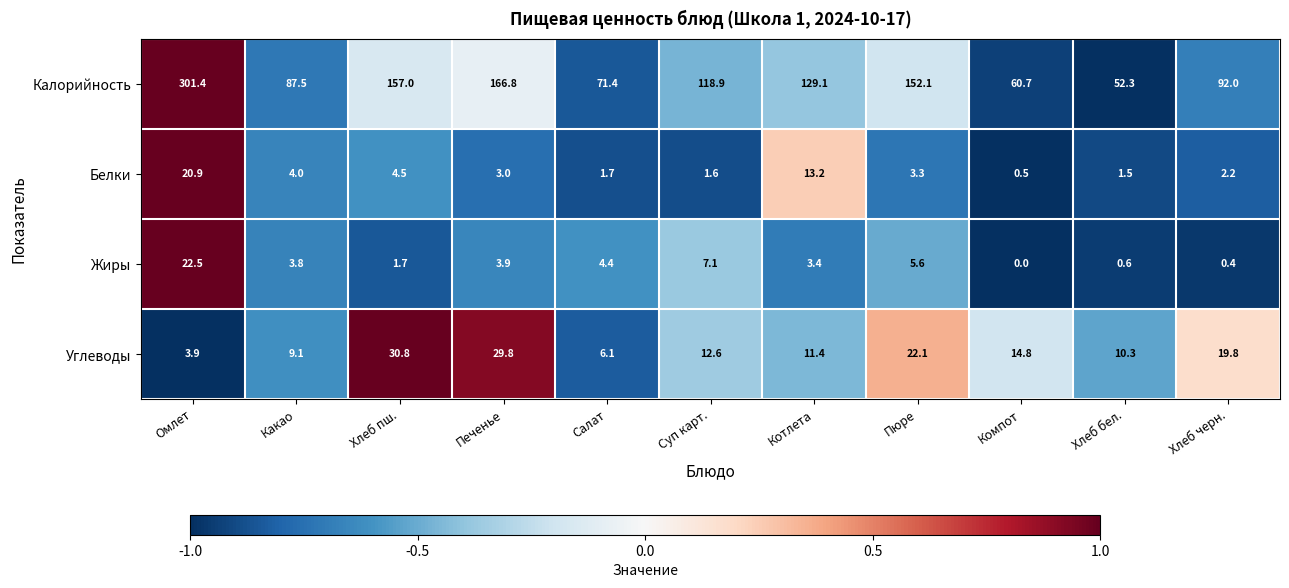

What is the difference between the highest and lowest values at Печенье?

163.8